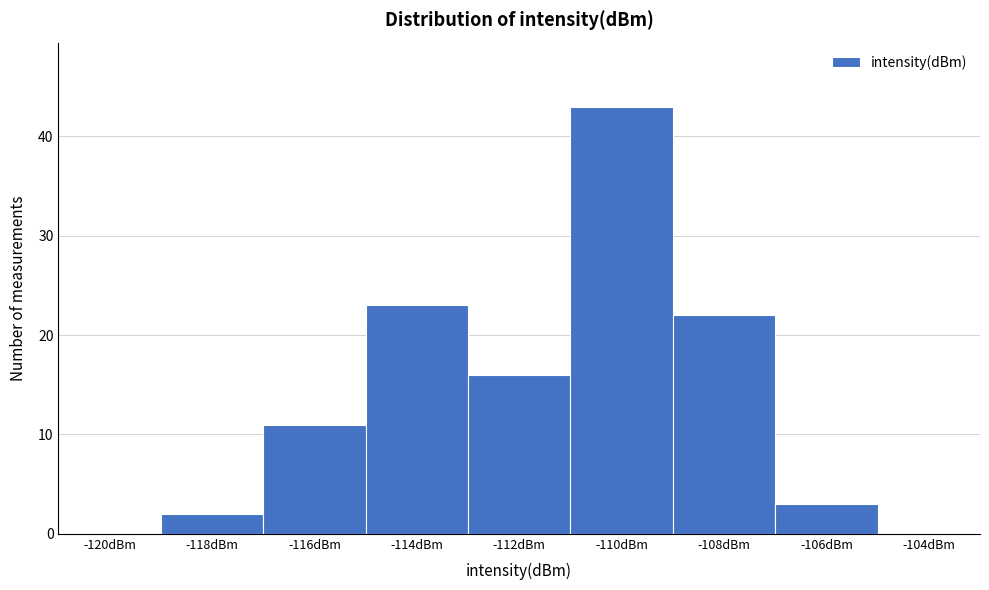

Reading left to right, what are all the values shown in this chart?

-120dBm=0	-118dBm=2	-116dBm=11	-114dBm=23	-112dBm=16	-110dBm=43	-108dBm=22	-106dBm=3	-104dBm=0